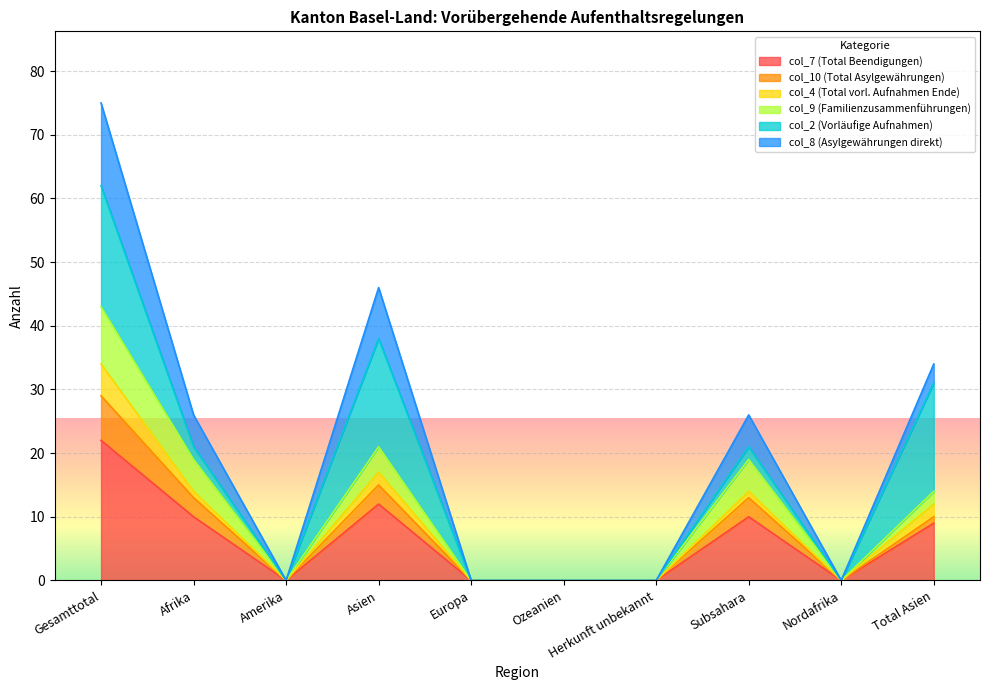

The col_7 (Total Beendigungen) series shows 10 at Nordafrika. True or false?

False